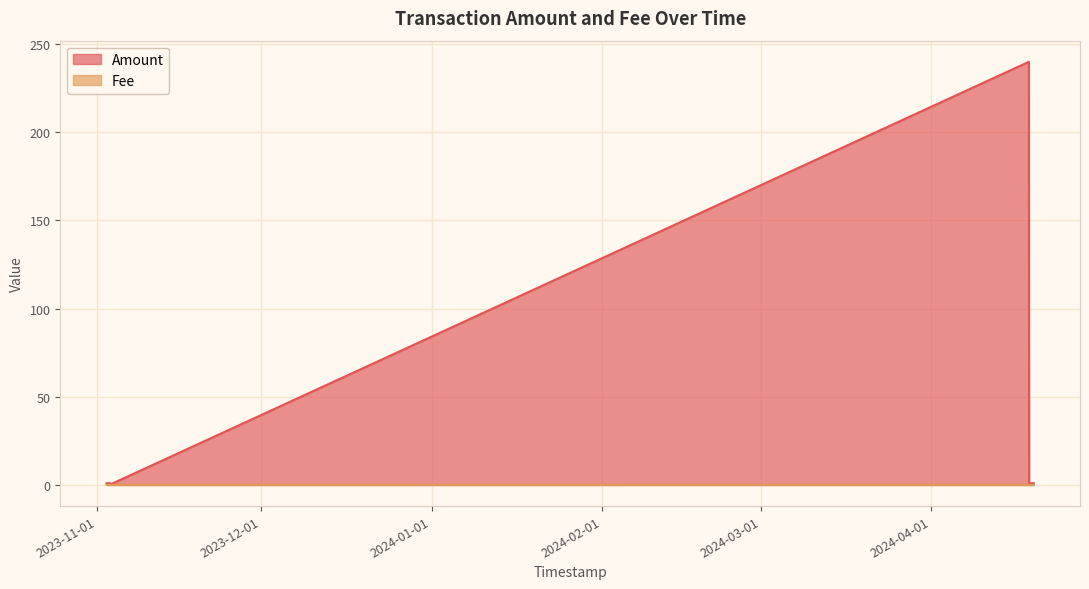

What is the label of the 16th point from the right?

2023-11-03 10:31:09